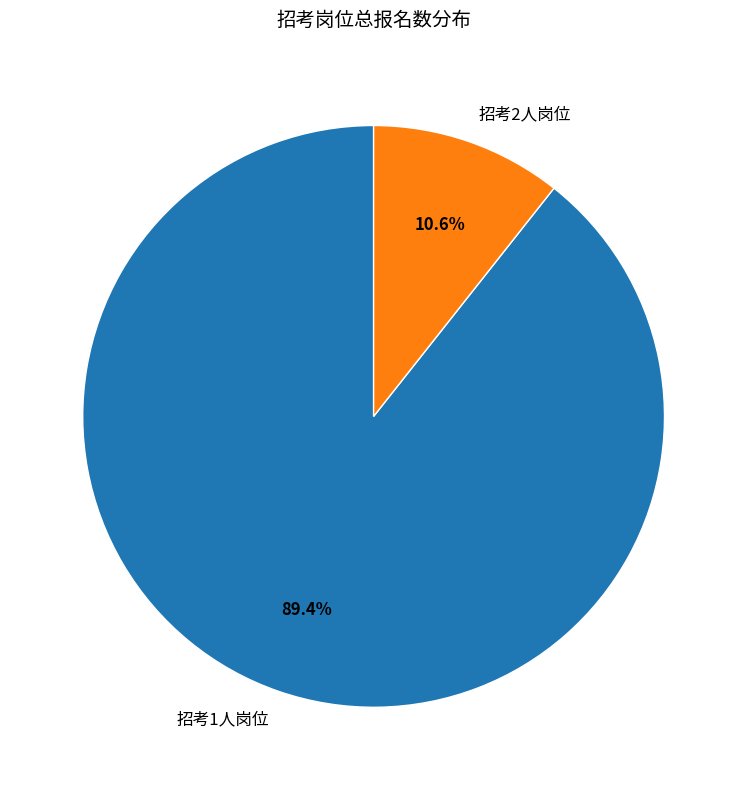

What is the smallest slice in the pie chart?

招考2人岗位